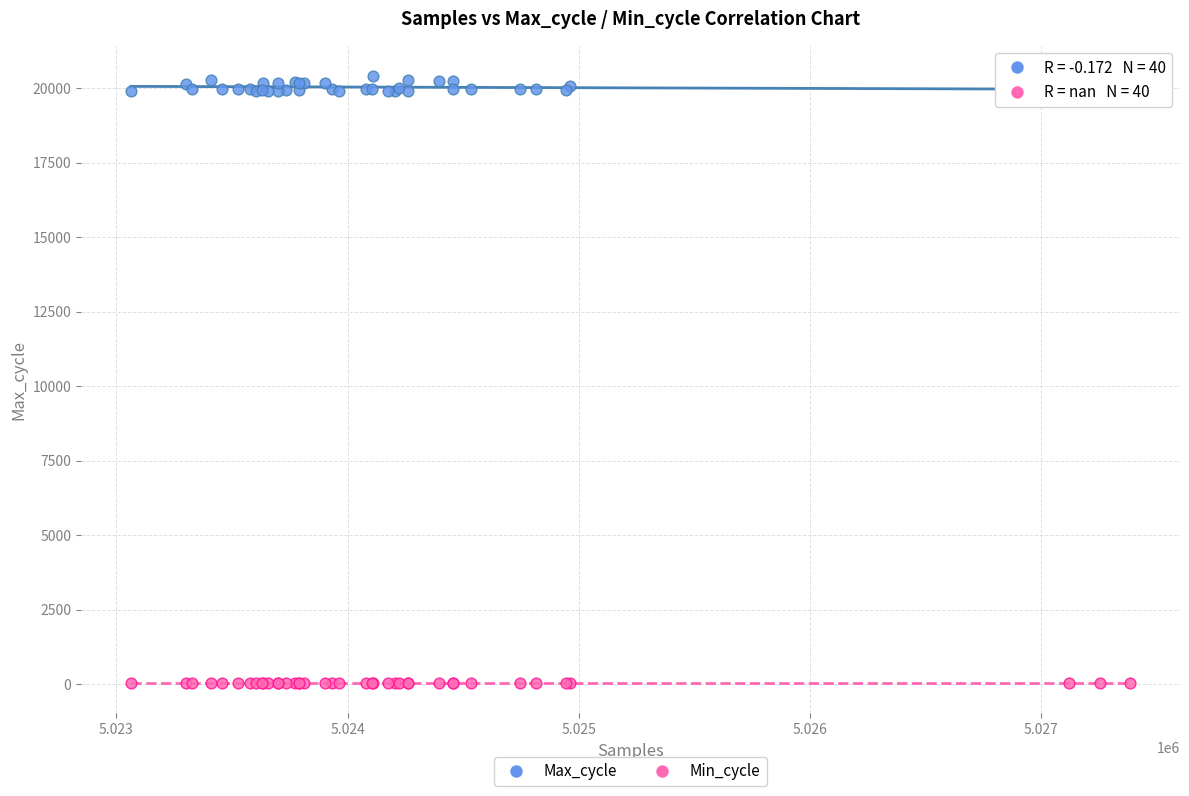

Which series contains the lowest Y value?

Min_cycle